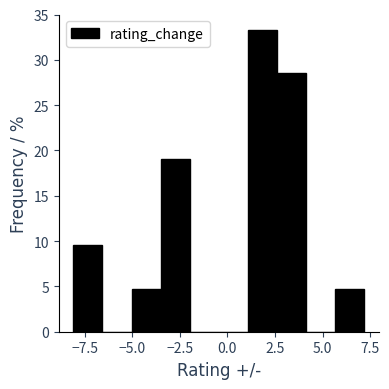

Read against the x-axis, roughly where is the centre of the tallest bar?

2.0